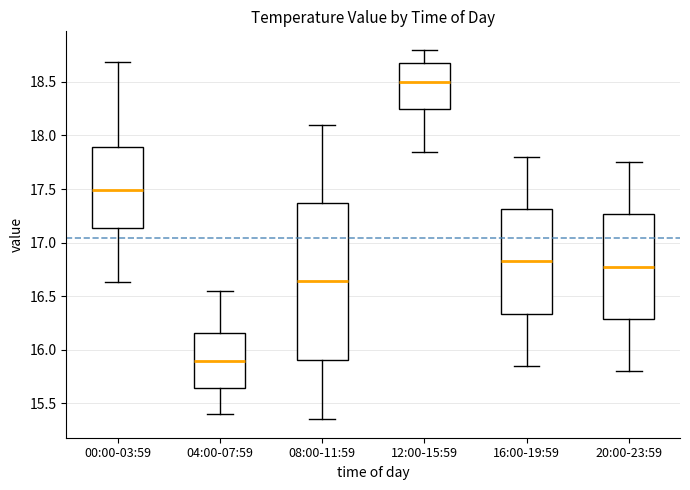

Reading left to right, read every box against the y-axis: the position of its median line, the range the box covers, and the ends of its whiskers. The values are not printed on the chart, so give them approximately, as read against the axis.

00:00-03:59: median 17.50, box 17.15 to 17.90, whiskers 16.65 to 18.70
04:00-07:59: median 15.90, box 15.65 to 16.15, whiskers 15.40 to 16.55
08:00-11:59: median 16.65, box 15.90 to 17.35, whiskers 15.35 to 18.10
12:00-15:59: median 18.50, box 18.25 to 18.70, whiskers 17.85 to 18.80
16:00-19:59: median 16.85, box 16.35 to 17.30, whiskers 15.85 to 17.80
20:00-23:59: median 16.80, box 16.30 to 17.25, whiskers 15.80 to 17.75